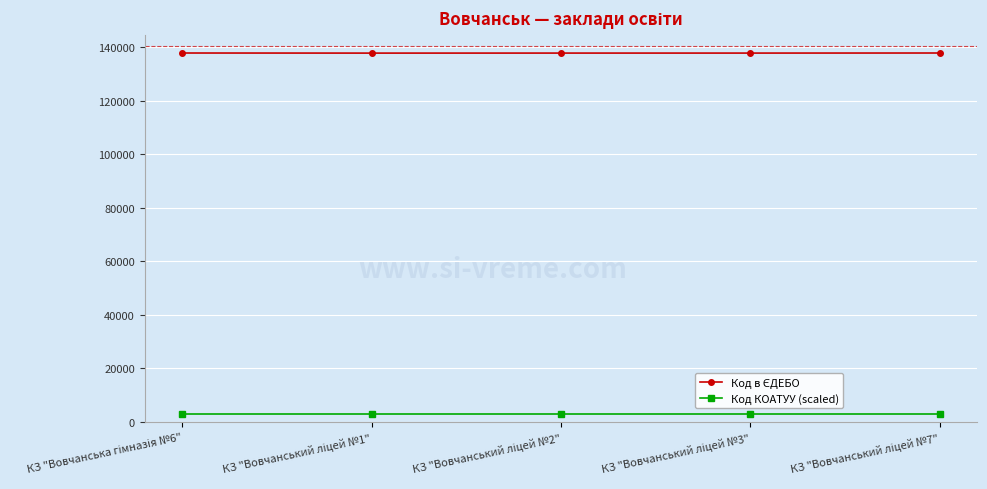

What is the greatest value displayed?

137834.0